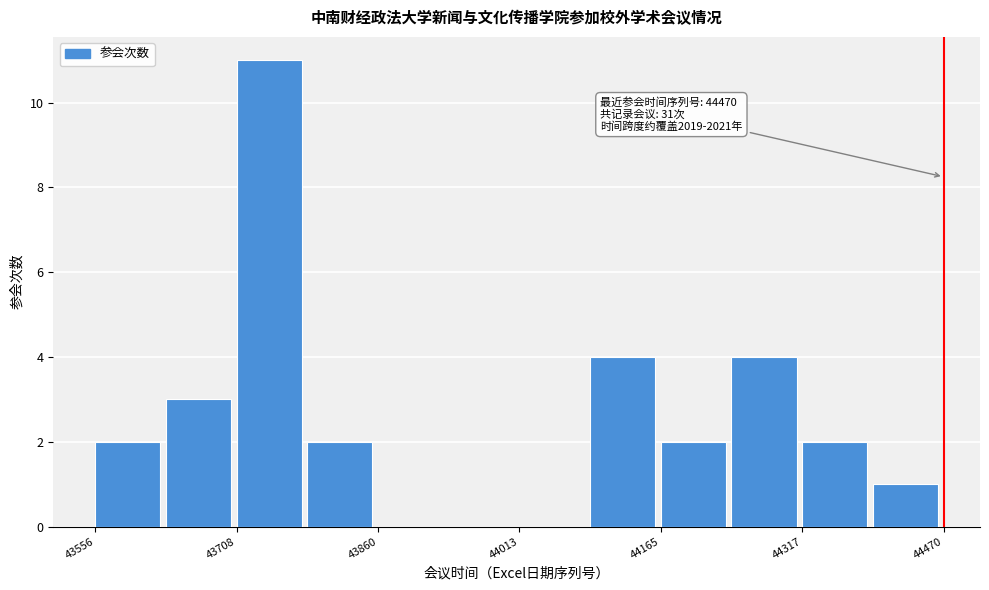

Read against the x-axis, roughly where is the centre of the tallest bar?

43740